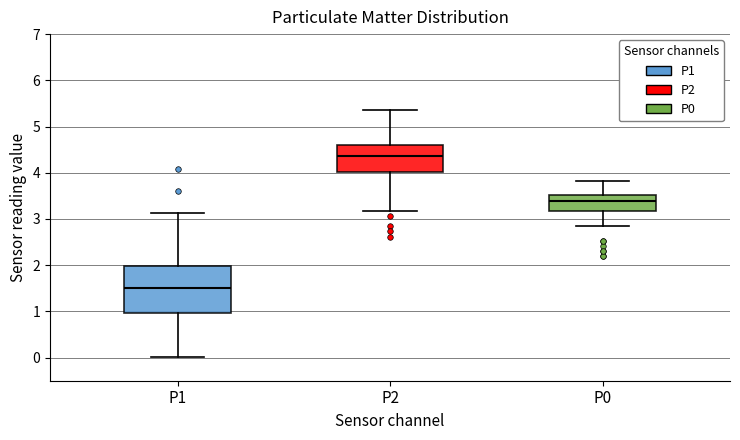

Which box has the lowest median line?

P1